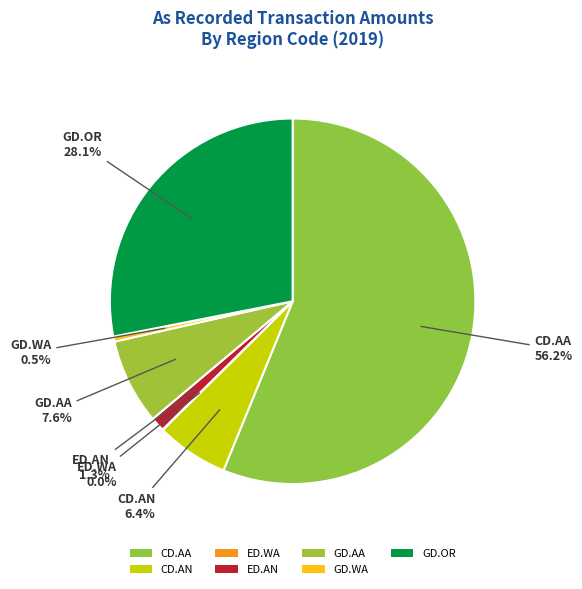

Is CD.AN the majority of the pie?

No